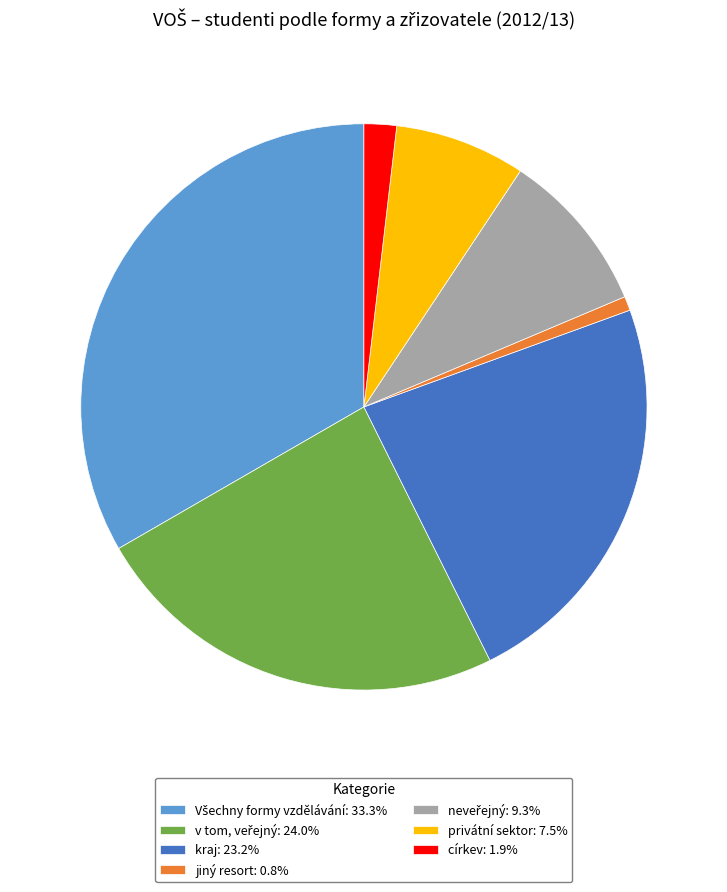

Is there any slice that represents more than half of the pie?

No